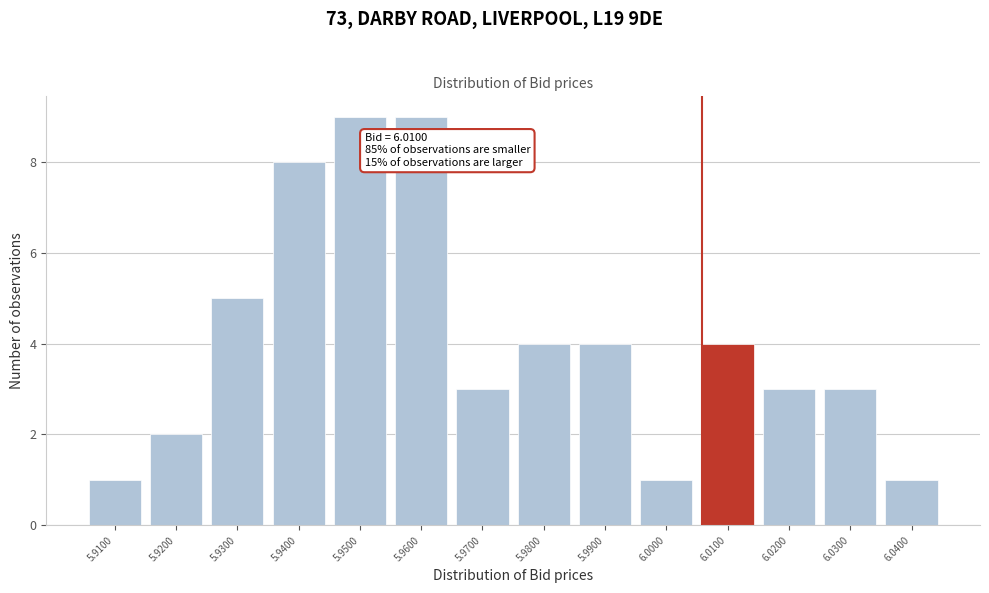

Reading right to left, what are all the values shown in this chart?

1	3	3	4	1	4	4	3	9	9	8	5	2	1